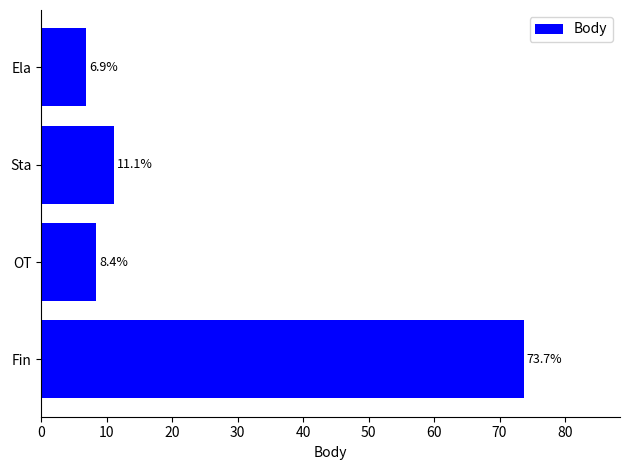

List the labels in order of value, smallest first.

Ela, OT, Sta, Fin